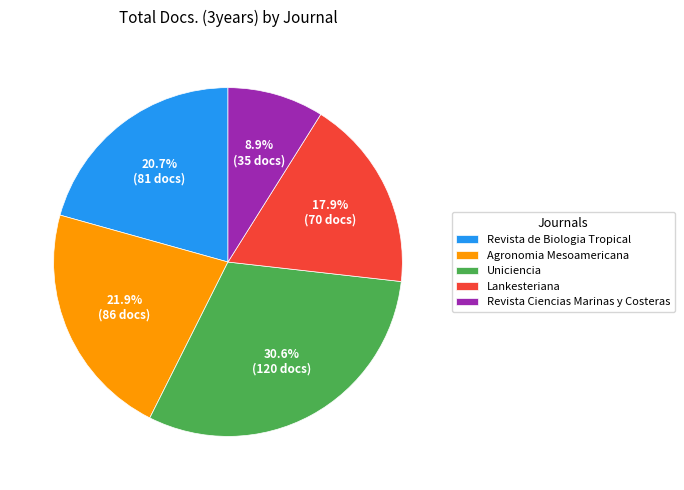

How many segments does this pie chart have?

5